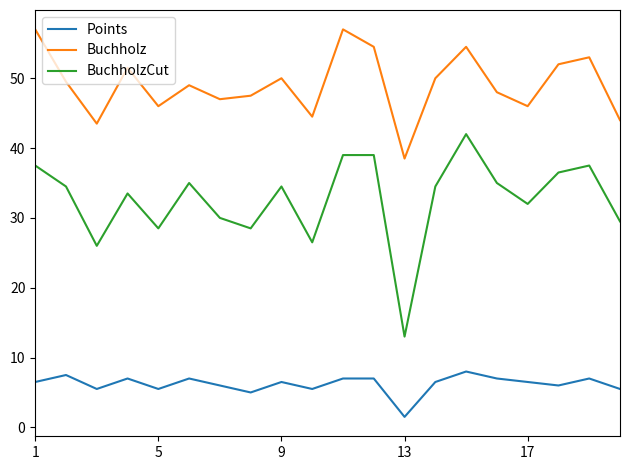

Which series has the largest range (max minus min)?

BuchholzCut